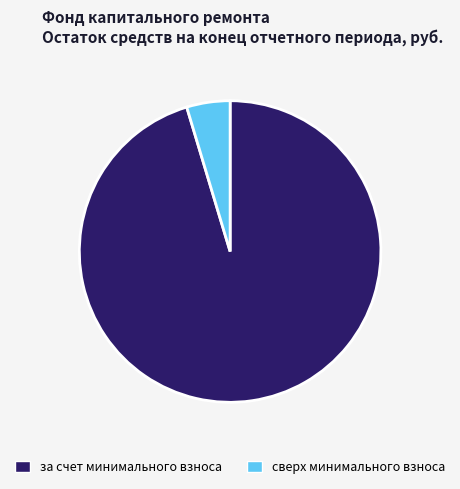

Rank the categories by value from lowest to highest.

сверх минимального взноса, за счет минимального взноса